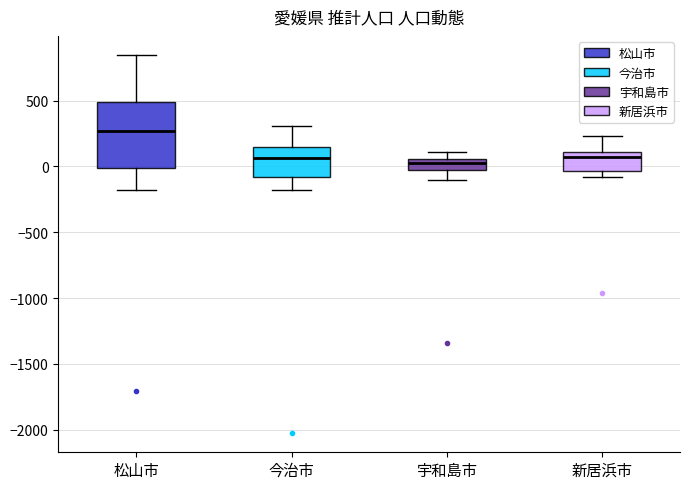

Reading left to right, transcribe this box plot: for each box, give where its median line is, the range the box spans, and where its two whiskers end, as read against the y-axis. The values are not printed on the chart, so give them approximately, as read against the axis.

松山市: median 250, box 0 to 500, whiskers -200 to 850
今治市: median 50, box -100 to 150, whiskers -200 to 300
宇和島市: median 50 (just below the box's upper edge), box -50 to 50, whiskers -100 to 100
新居浜市: median 100 (just below the box's upper edge), box -50 to 100, whiskers -100 to 250